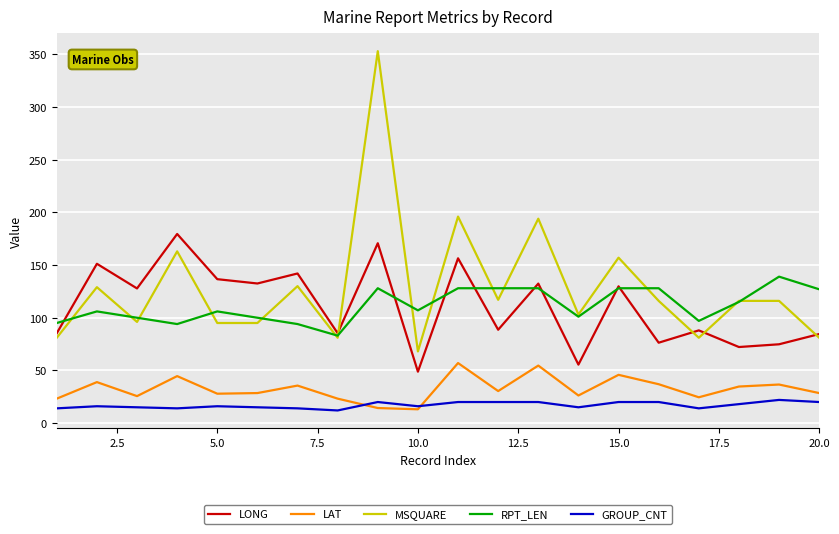

Which series has the largest total across all categories?

MSQUARE